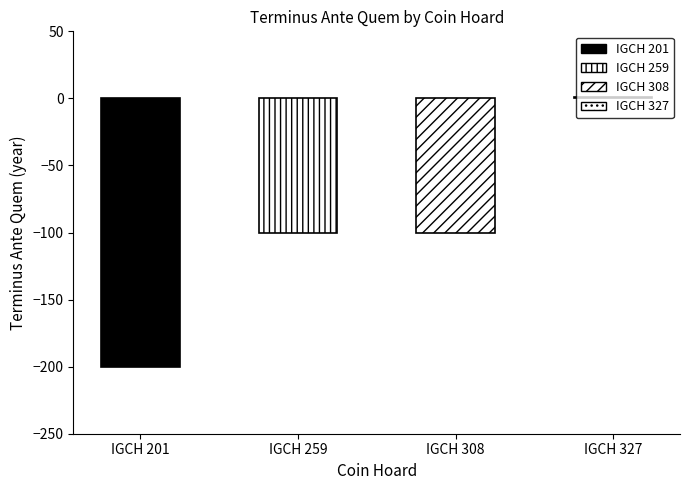

What is the difference between the maximum and minimum values?

201